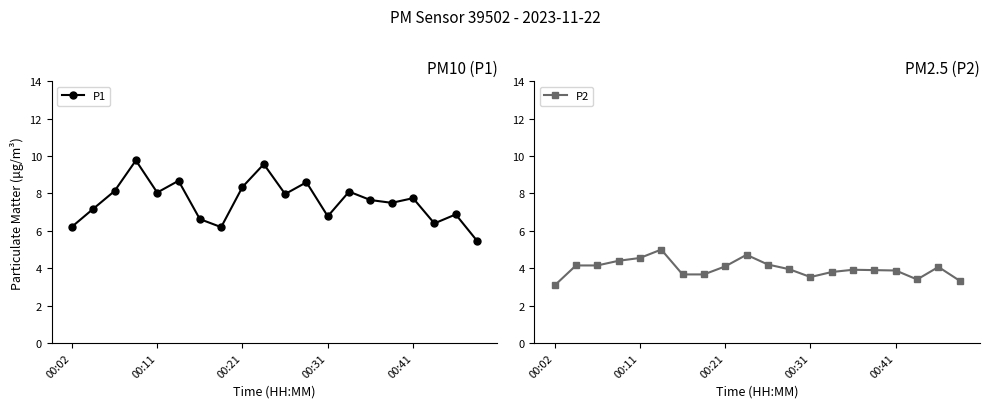

True or false: P1 and P2 cross at least once.

False